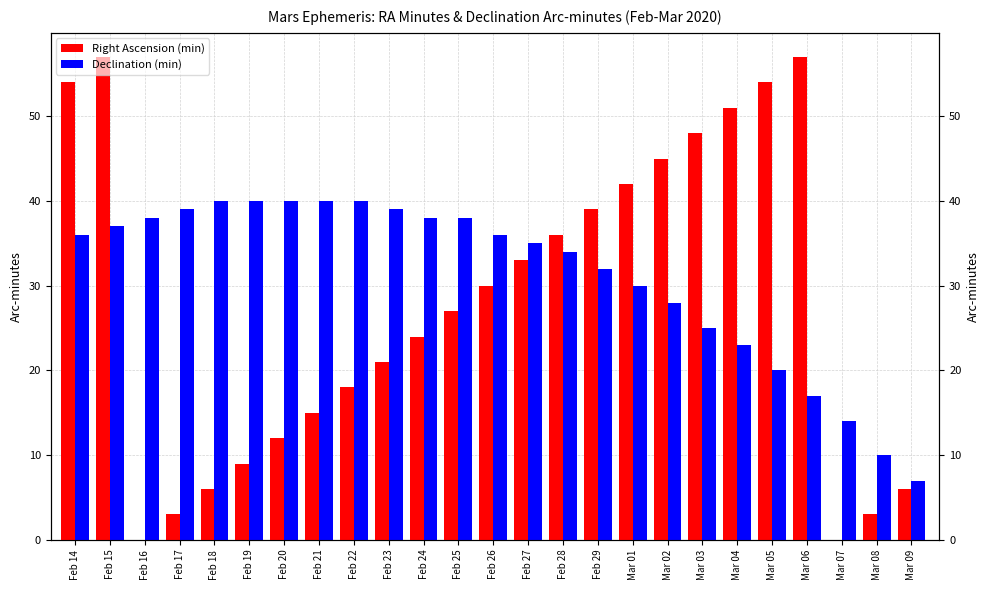

Reading left to right, list all the values displayed in this chart.

Right Ascension (min): Feb 14=54	Feb 15=57	Feb 16=0	Feb 17=3	Feb 18=6	Feb 19=9	Feb 20=12	Feb 21=15	Feb 22=18	Feb 23=21	Feb 24=24	Feb 25=27	Feb 26=30	Feb 27=33	Feb 28=36	Feb 29=39	Mar 01=42	Mar 02=45	Mar 03=48	Mar 04=51	Mar 05=54	Mar 06=57	Mar 07=0	Mar 08=3	Mar 09=6
Declination (min): Feb 14=36	Feb 15=37	Feb 16=38	Feb 17=39	Feb 18=40	Feb 19=40	Feb 20=40	Feb 21=40	Feb 22=40	Feb 23=39	Feb 24=38	Feb 25=38	Feb 26=36	Feb 27=35	Feb 28=34	Feb 29=32	Mar 01=30	Mar 02=28	Mar 03=25	Mar 04=23	Mar 05=20	Mar 06=17	Mar 07=14	Mar 08=10	Mar 09=7